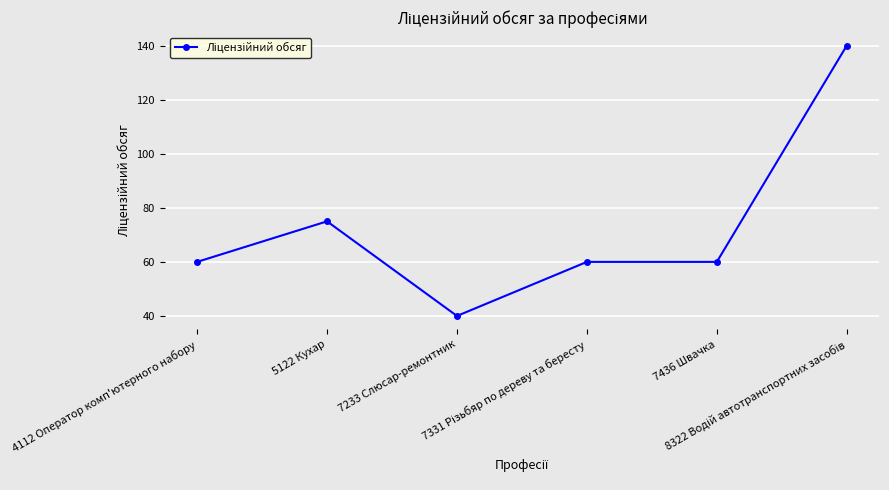

What is the minimum value shown in the chart?

40